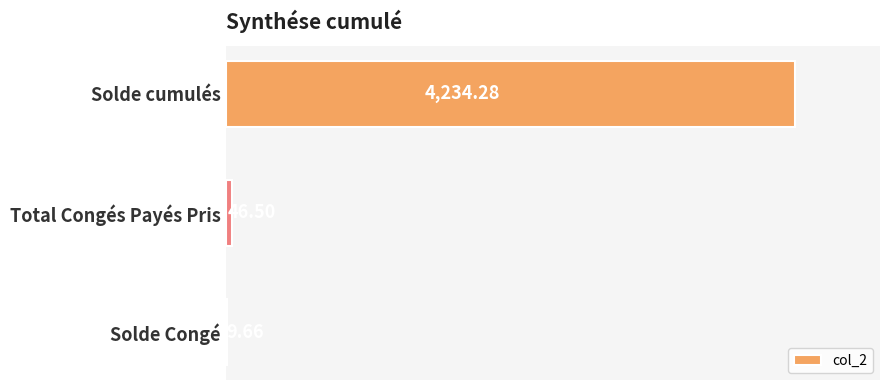

Between Total Congés Payés Pris and Solde Congé, which is larger?

Total Congés Payés Pris